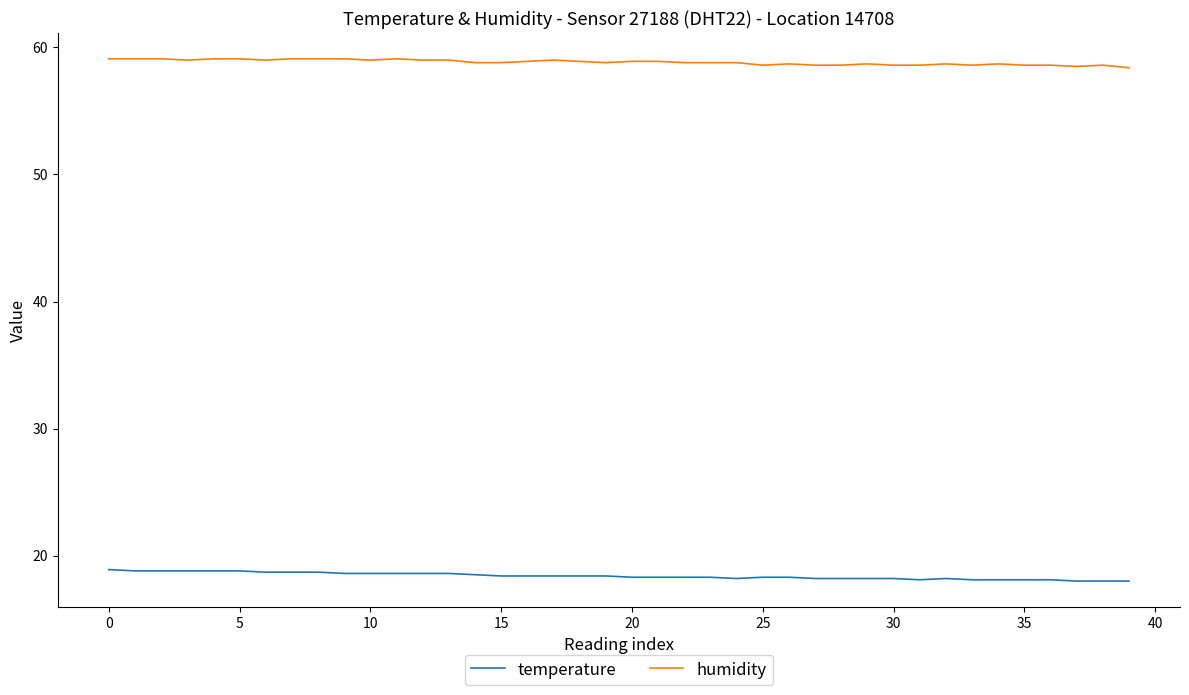

What is the maximum value shown in the chart?

59.1